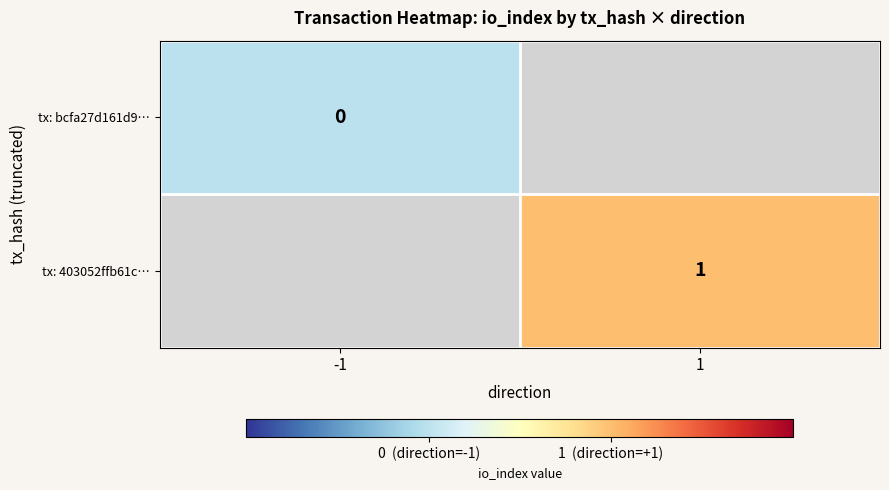

The tx: 403052ffb61c… series shows 1 at 1. True or false?

True